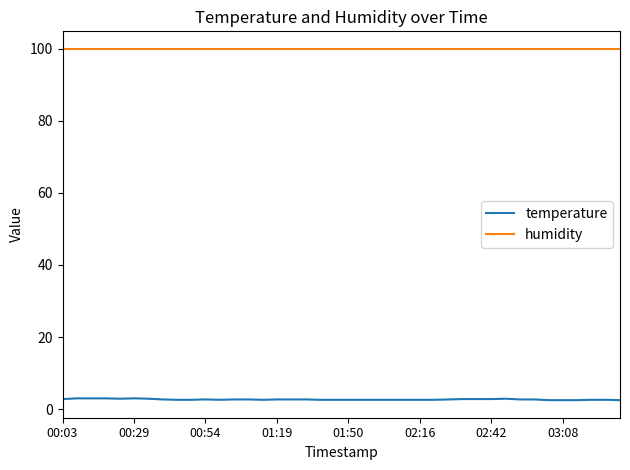

What is the difference between the maximum and minimum values in the temperature series?

0.5